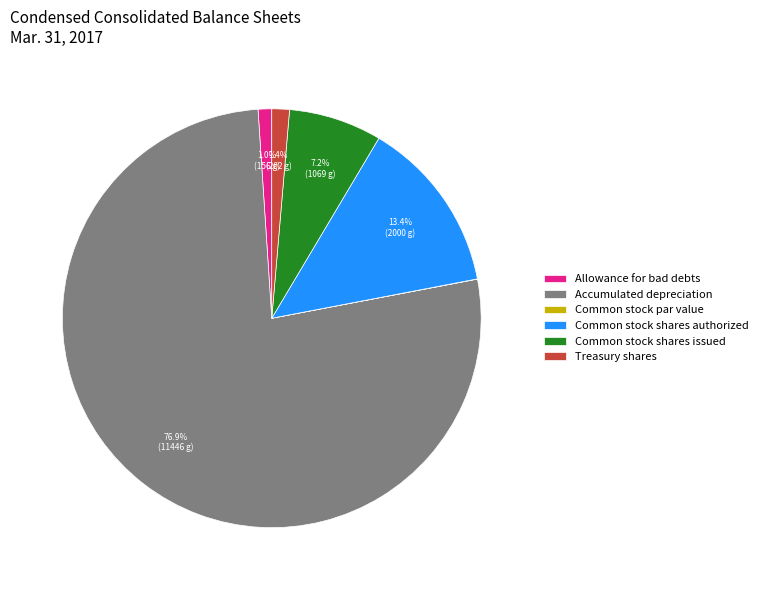

Is there a majority slice in this chart?

Yes